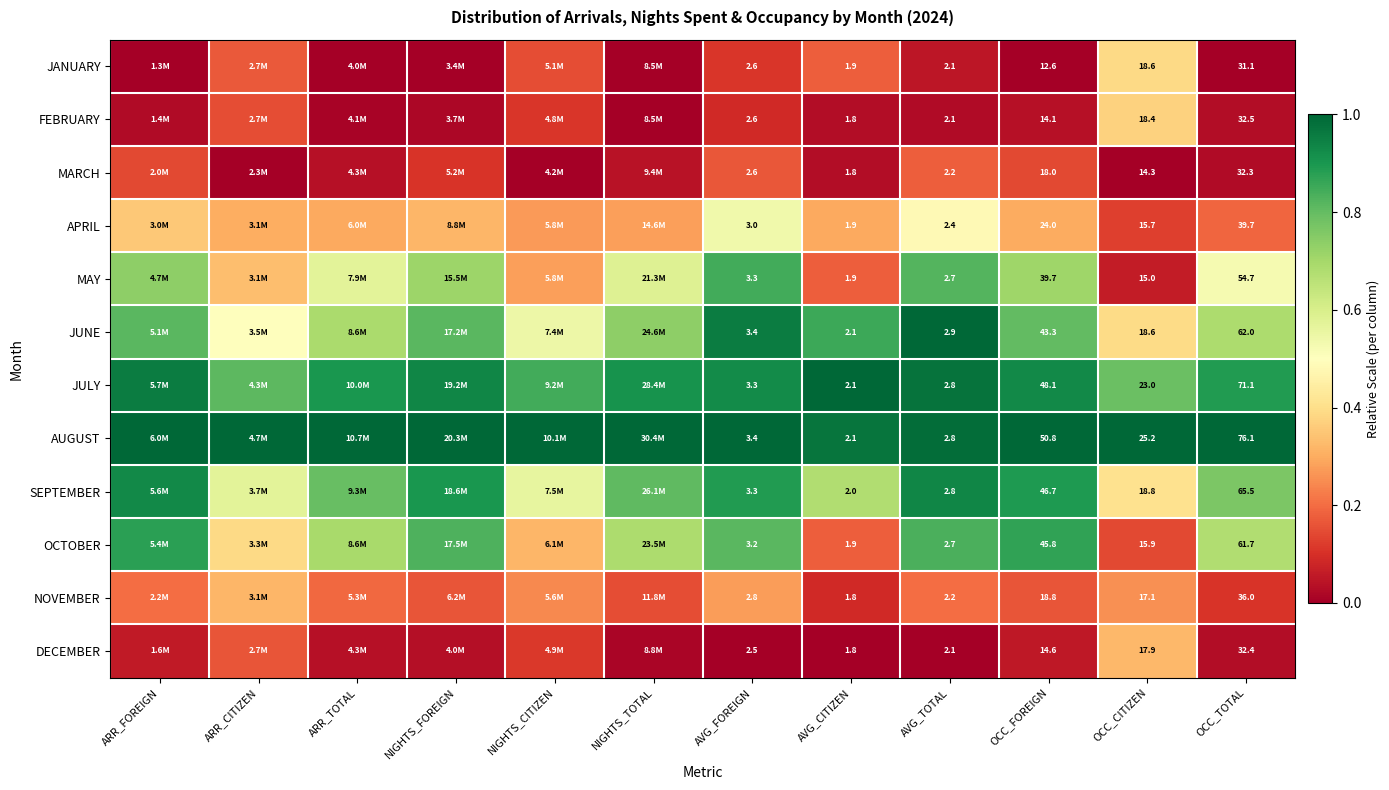

At OCC_FOREIGN, list the series in order from largest to smallest.

AUGUST, JULY, SEPTEMBER, OCTOBER, JUNE, MAY, APRIL, NOVEMBER, MARCH, DECEMBER, FEBRUARY, JANUARY